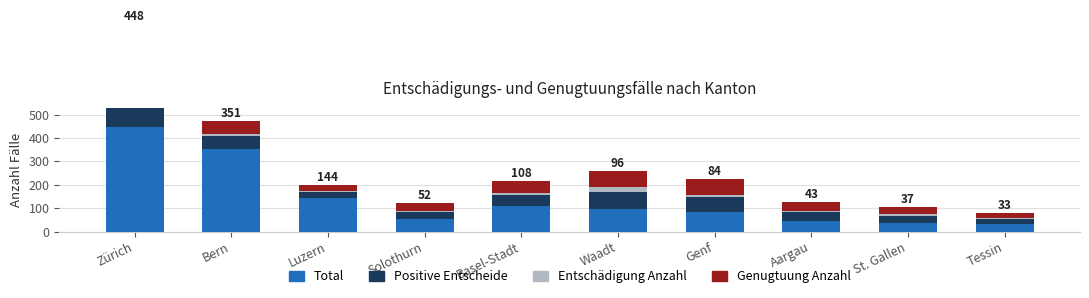

At which label is Entschädigung Anzahl closest to 24?

Waadt